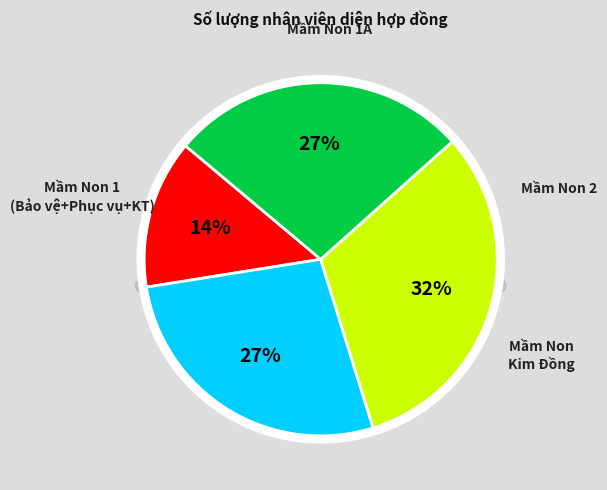

The Mầm Non 1A slice represents 20% of the pie. True or false?

False